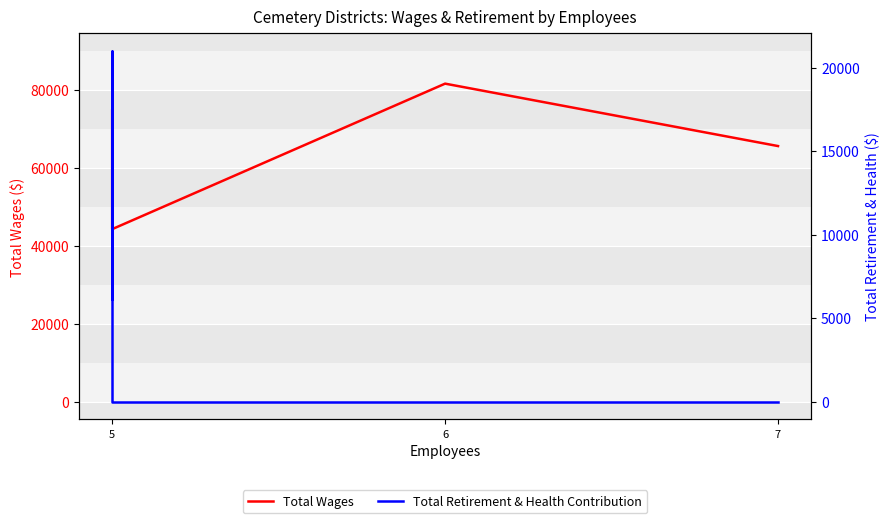

List the series in order of their peak value, highest first.

Total Wages, Total Retirement & Health Contribution